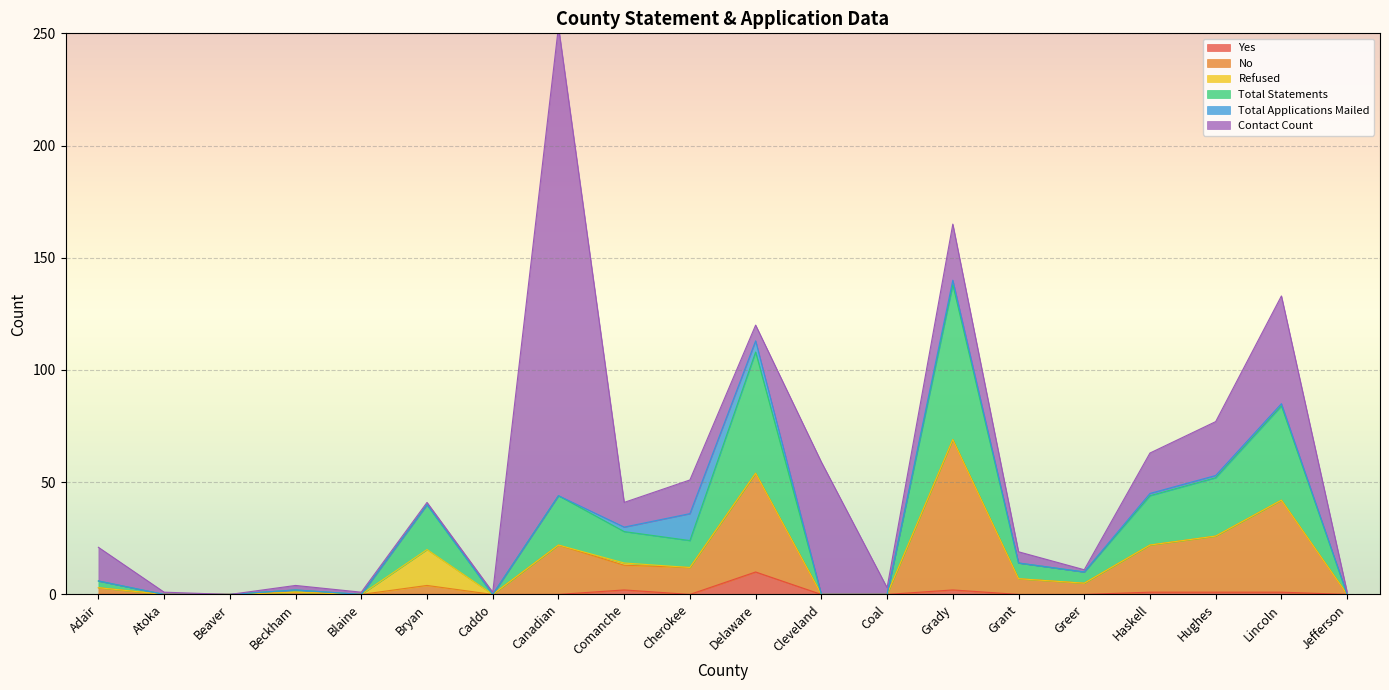

Count the number of categories in the chart.

20